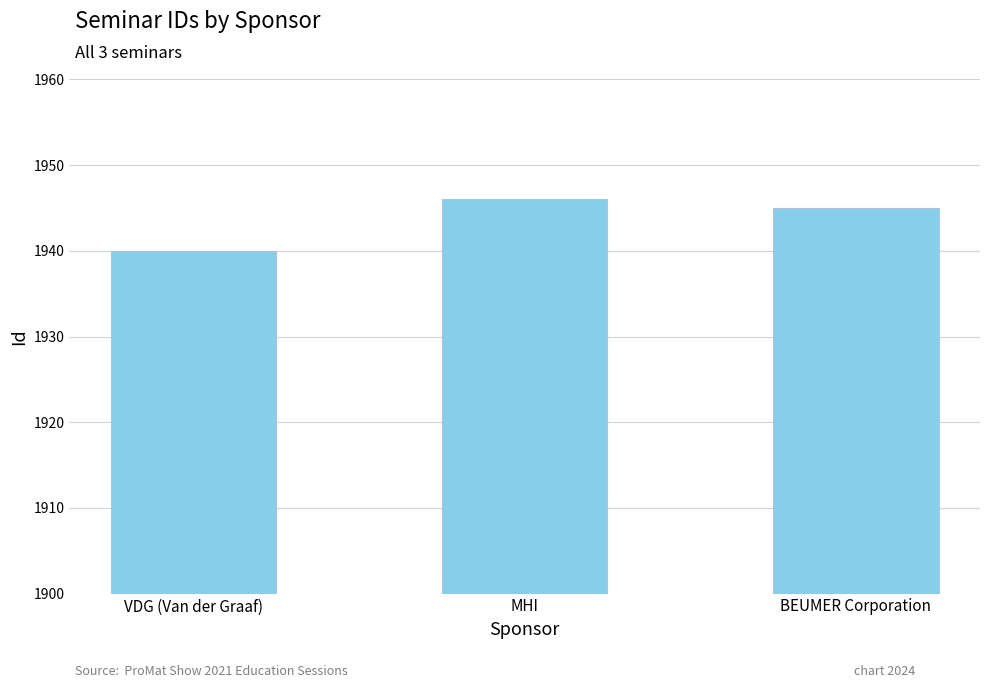

How many categories are shown in the chart?

3